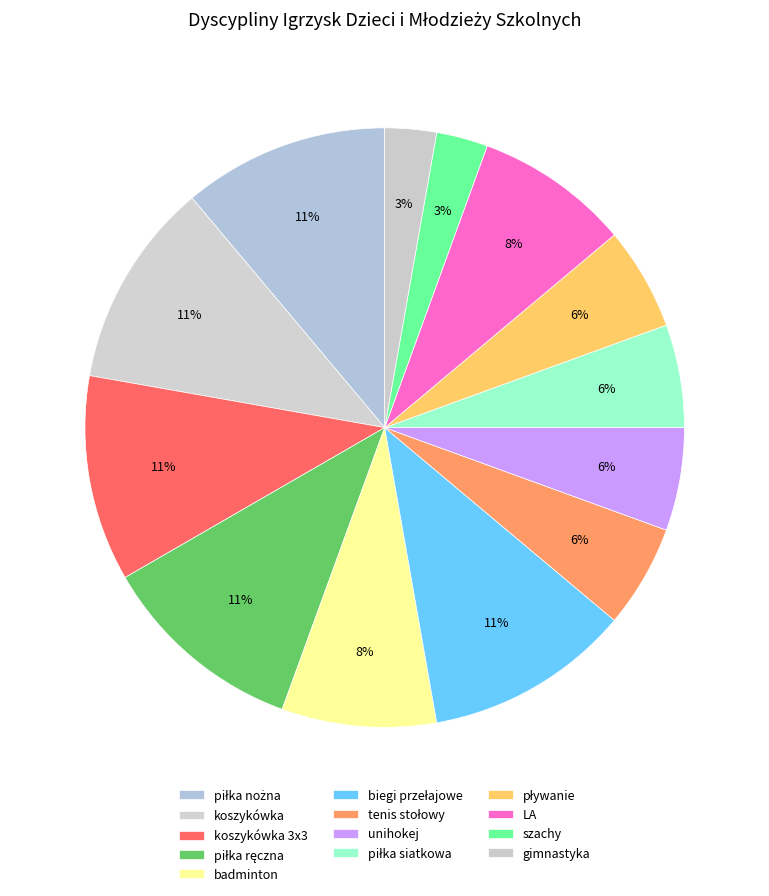

To the nearest percent, what is the average slice percentage?

8%